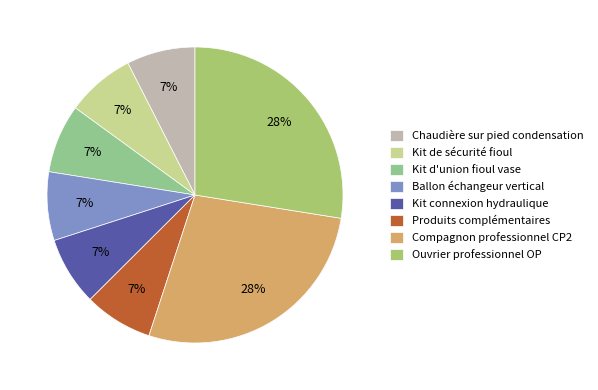

Is it true that Kit connexion hydraulique is 17% of the pie?

False